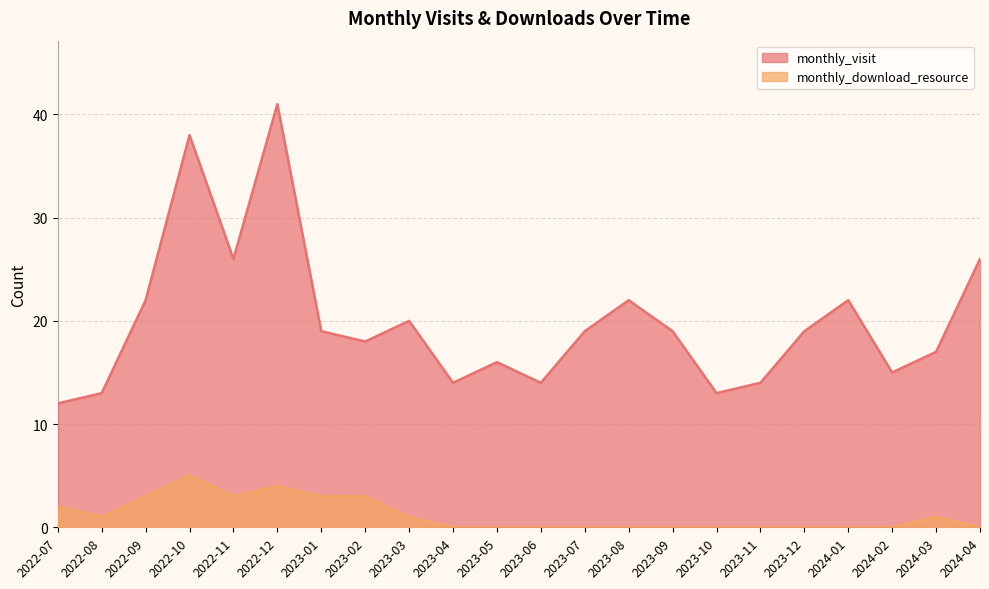

True or false: monthly_download_resource and monthly_visit intersect in this chart.

False